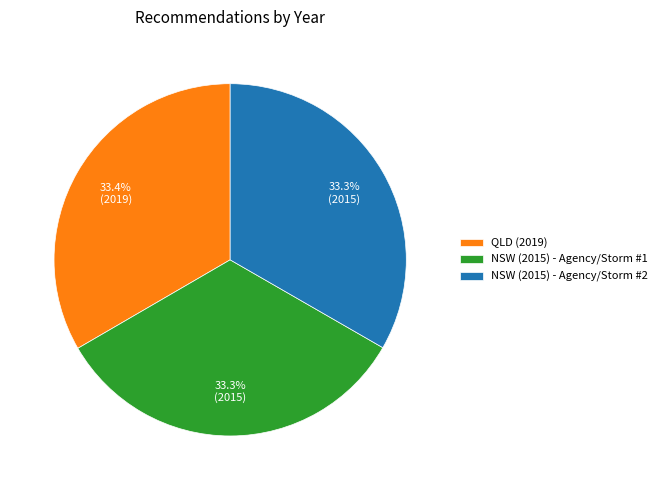

Approximately how many times larger is the value at NSW (2015) - Agency/Storm #2 compared to QLD (2019)?

1.0